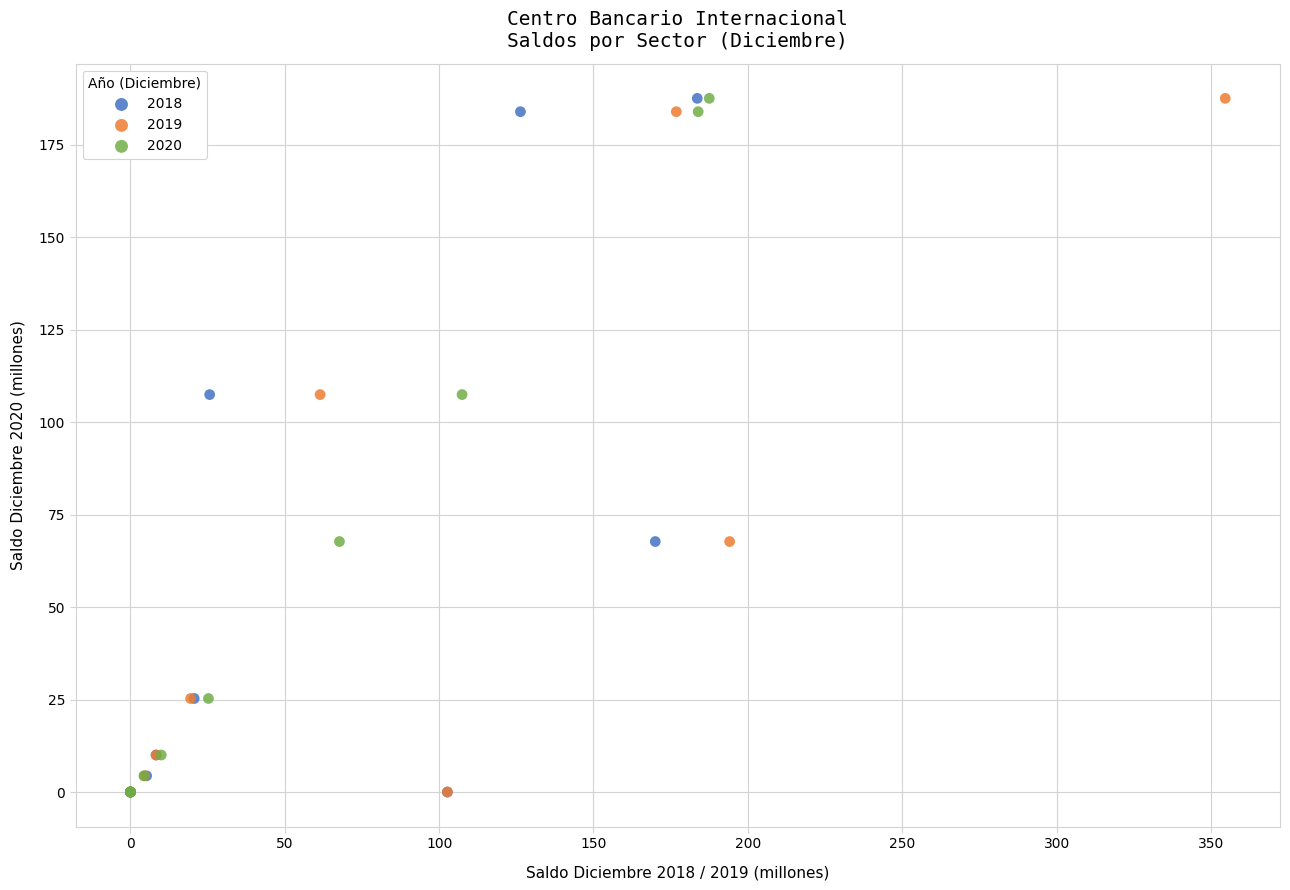

What are all the series names shown in the legend?

2018, 2019, 2020